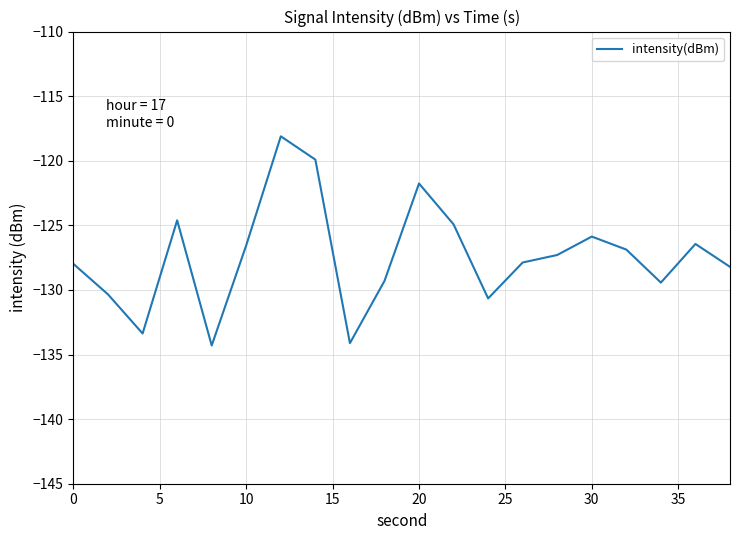

What is the greatest value displayed?

-118.1